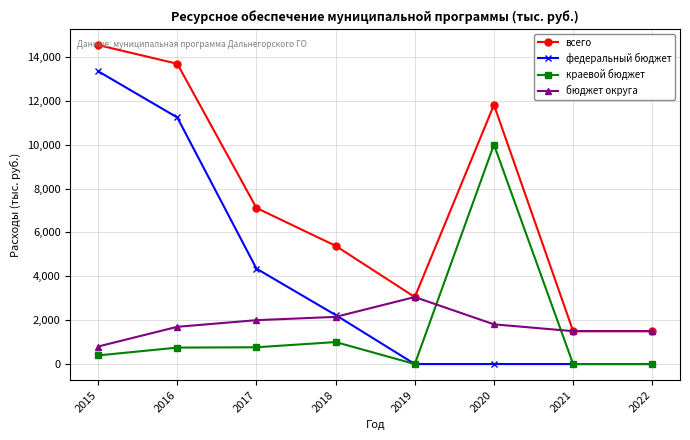

True or false: краевой бюджет has more than 1 points higher than both neighbors.

True